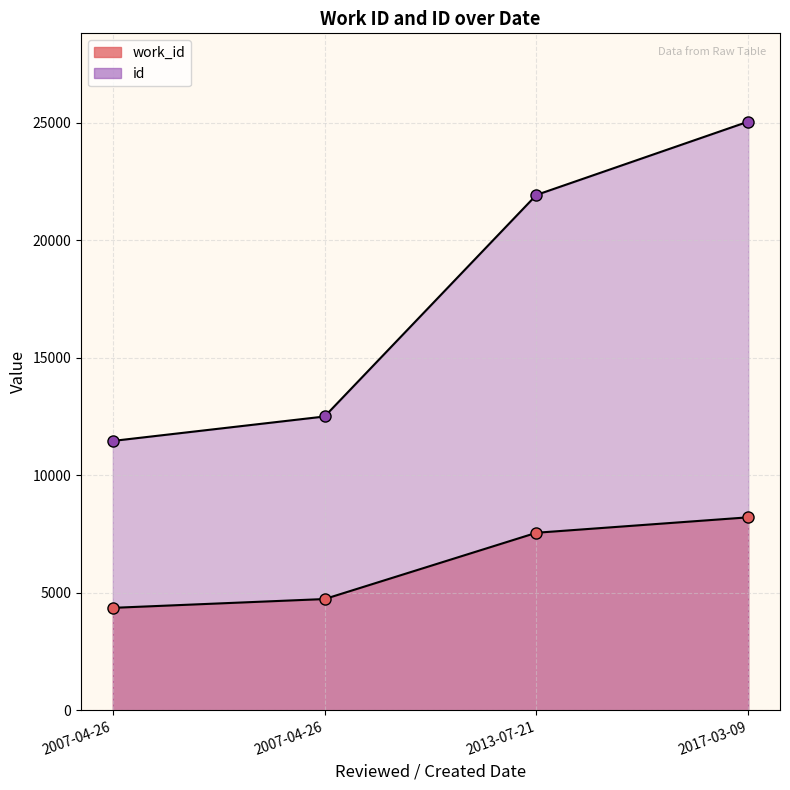

The value of work_id at 2007-04-26 is 4731. True or false?

True